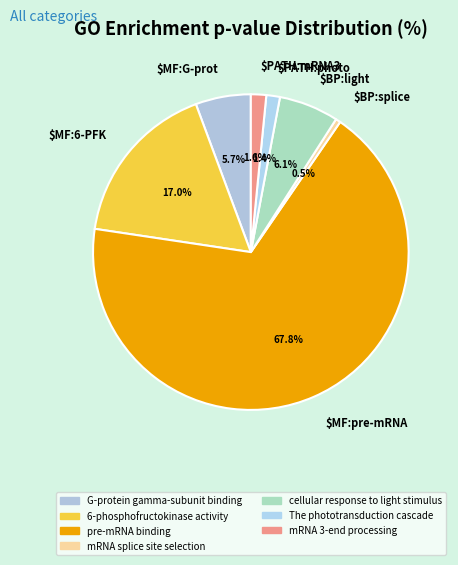

What percentage is NOT represented by $PATH:mRNA3?

98.4%